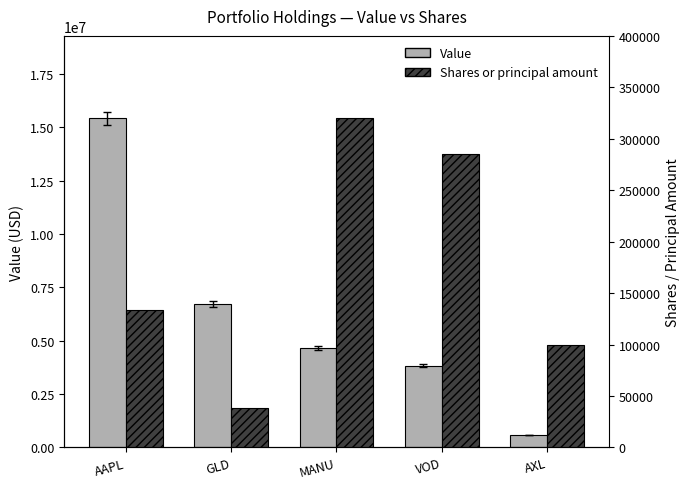

What position from the left is MANU?

3